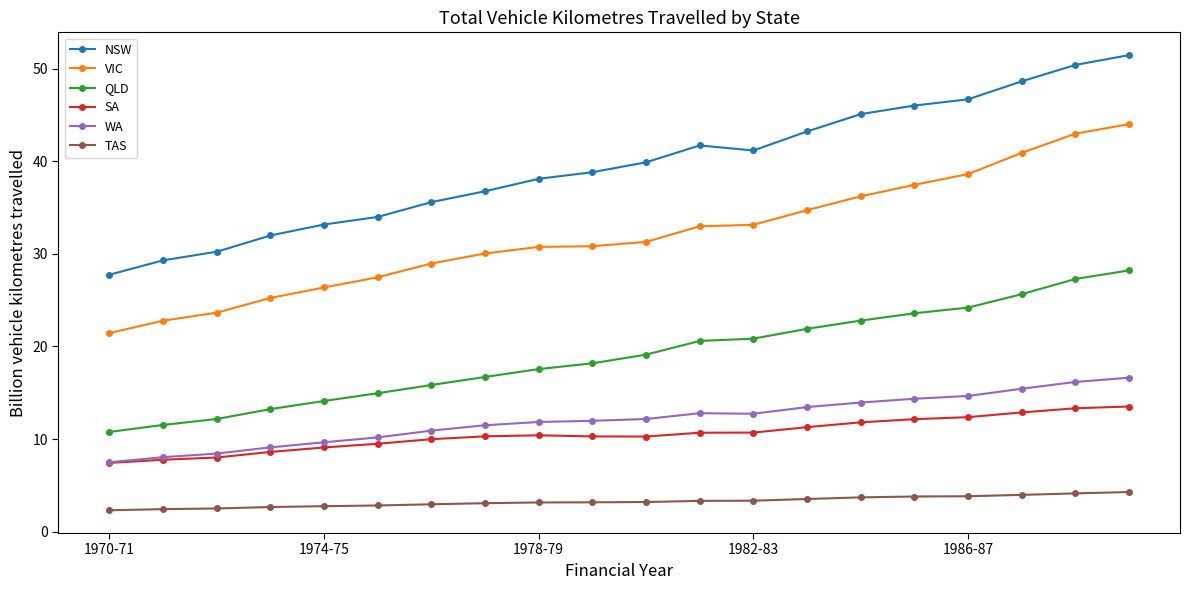

Rank the series by their maximum value, from lowest to highest.

TAS, SA, WA, QLD, VIC, NSW